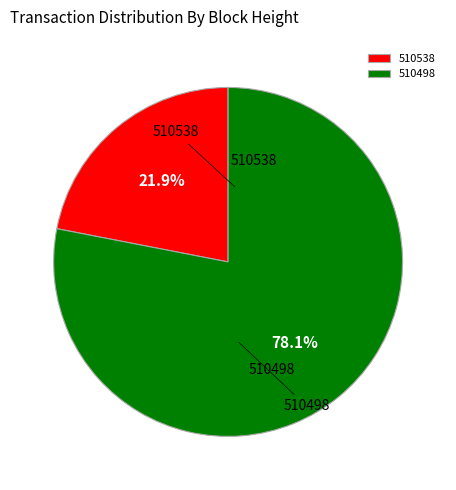

Between 510538 and 510498, which is larger?

510498